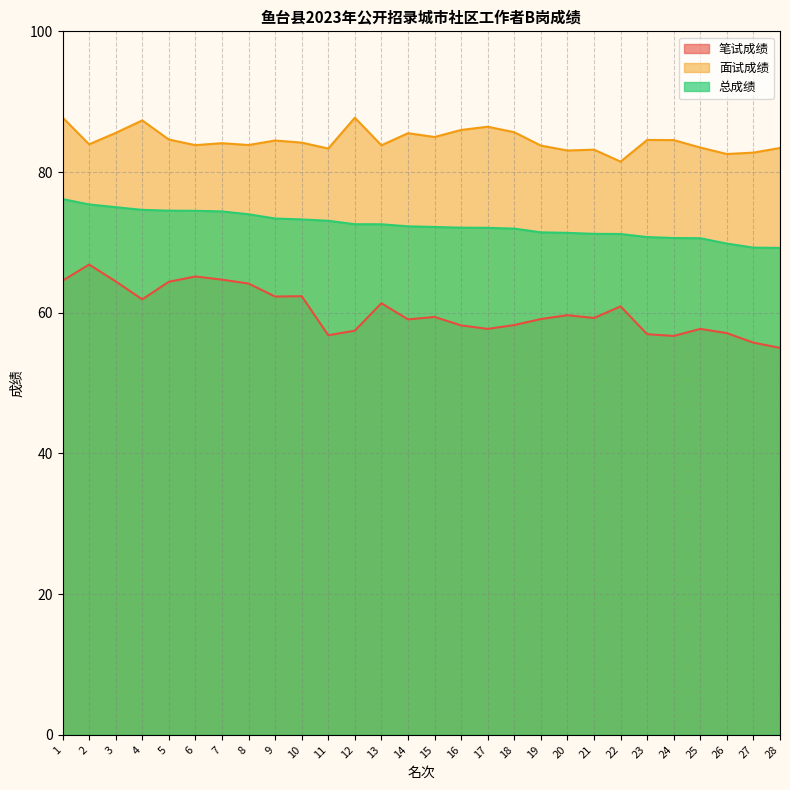

Reading right to left, extract all data points from this chart.

笔试成绩: 55.0	55.8	57.1	57.7	56.7	57.0	60.9	59.2	59.6	59.1	58.2	57.7	58.2	59.4	59.0	61.4	57.5	56.8	62.4	62.3	64.2	64.7	65.2	64.4	61.9	64.5	66.8	64.5
面试成绩: 83.4	82.8	82.6	83.5	84.5	84.6	81.5	83.2	83.1	83.8	85.7	86.4	86.0	85.0	85.5	83.8	87.7	83.3	84.2	84.5	83.8	84.1	83.8	84.6	87.3	85.6	83.9	87.8
总成绩: 69.2	69.3	69.8	70.6	70.6	70.8	71.2	71.2	71.4	71.4	72.0	72.1	72.1	72.2	72.3	72.6	72.6	73.1	73.3	73.4	74.0	74.4	74.5	74.5	74.6	75.0	75.4	76.2